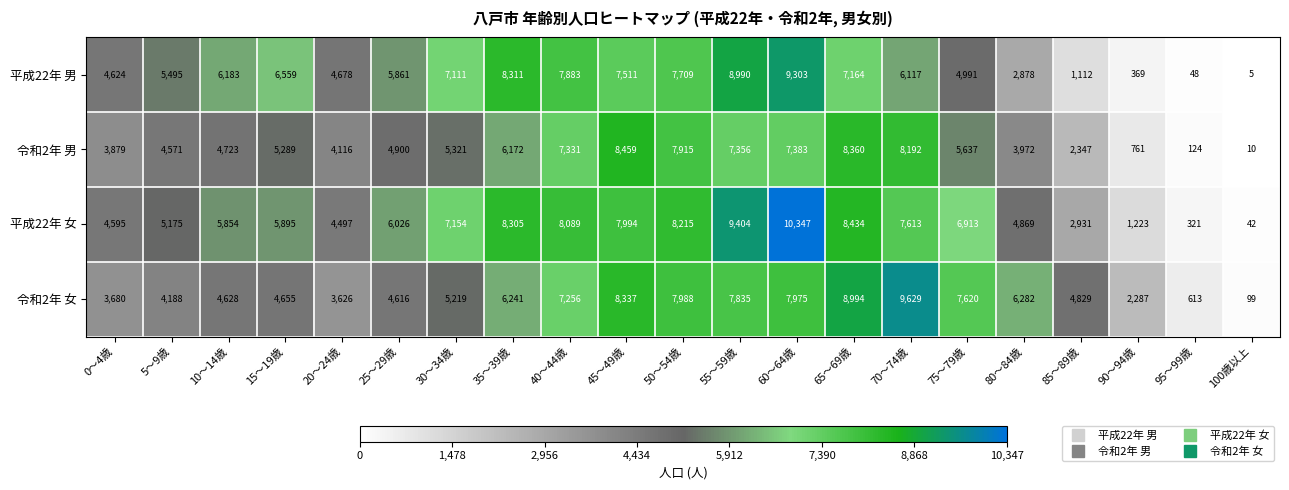

At which category does the chart reach its minimum across all series?

100歳以上